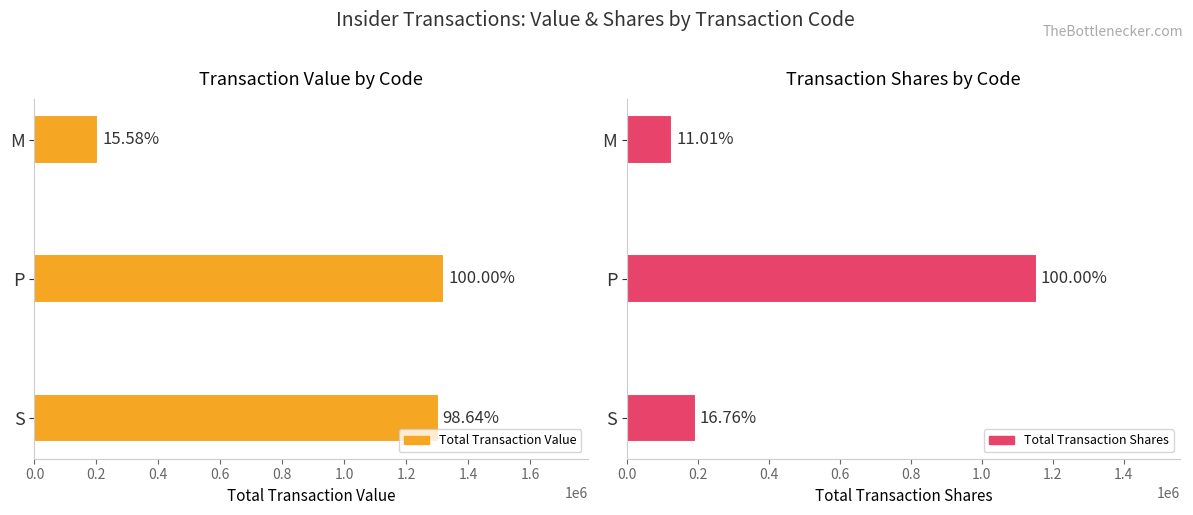

Is it true that Total Transaction Value equals 625252 at 0.0?

False